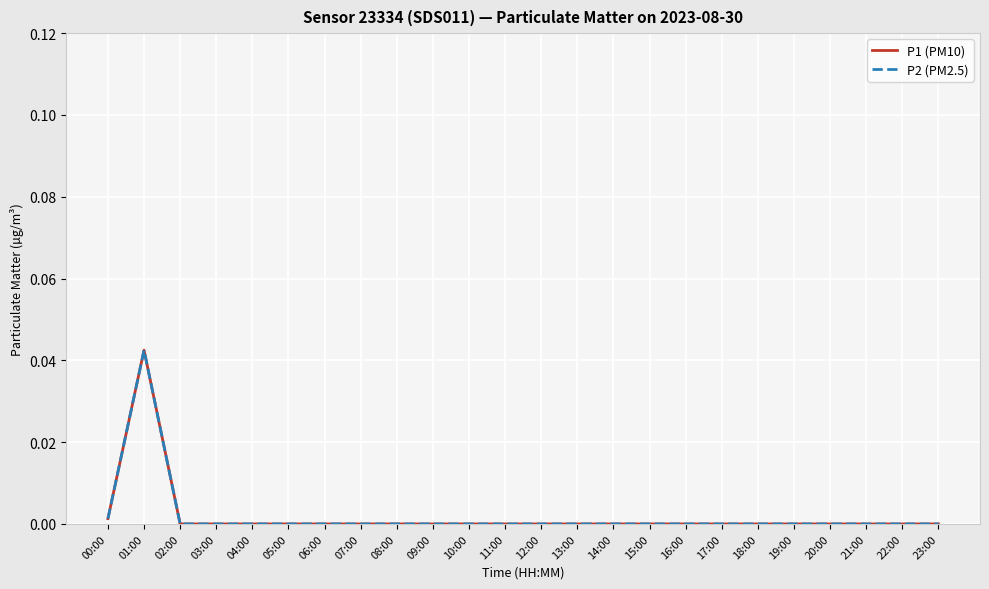

At which category does the chart reach its peak across all series?

01:00